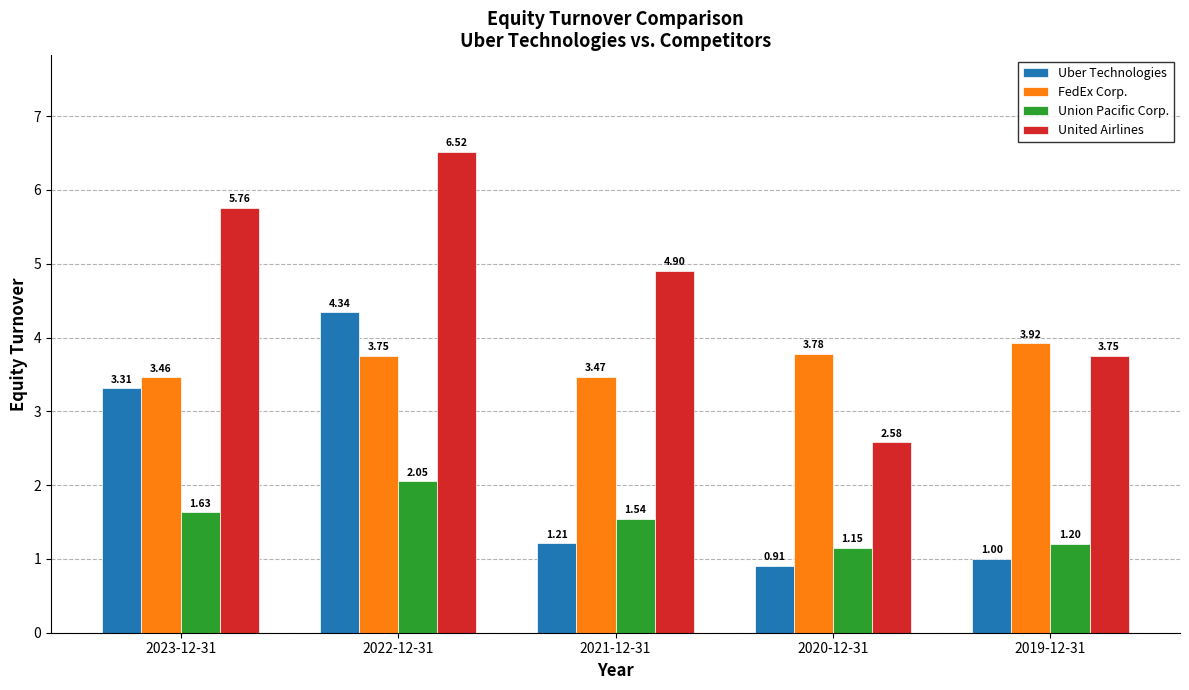

What is the difference between the second highest and second lowest values in the Union Pacific Corp. series?

0.4